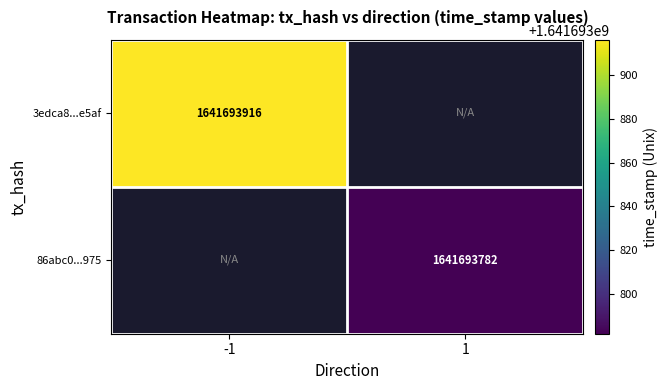

Which series has the largest total across all categories?

3edca8add6a21dbd62f0c1aa1d4b3ac31a9e5af